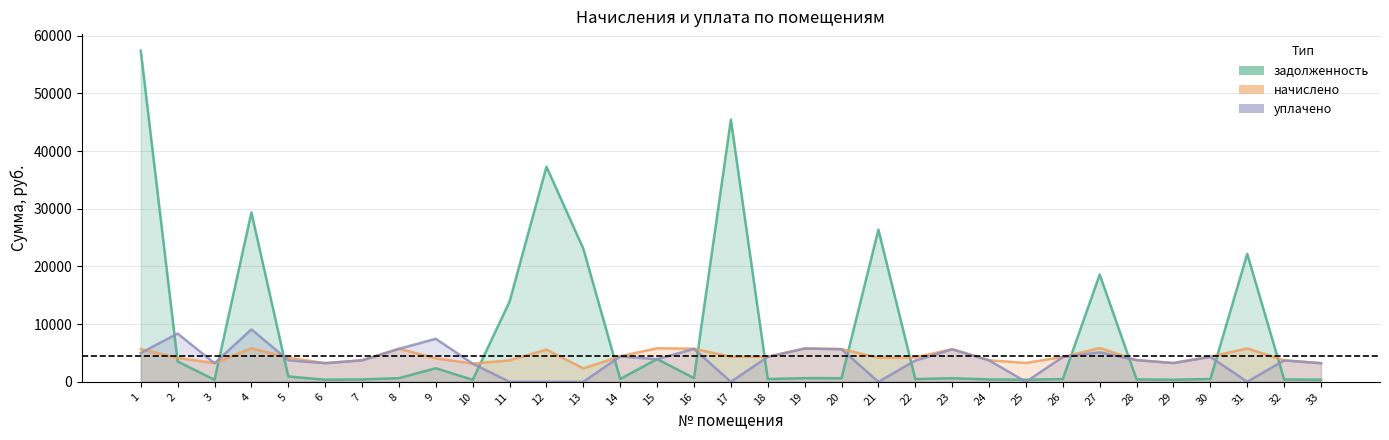

How many values in the задолженность series are below 630?

16